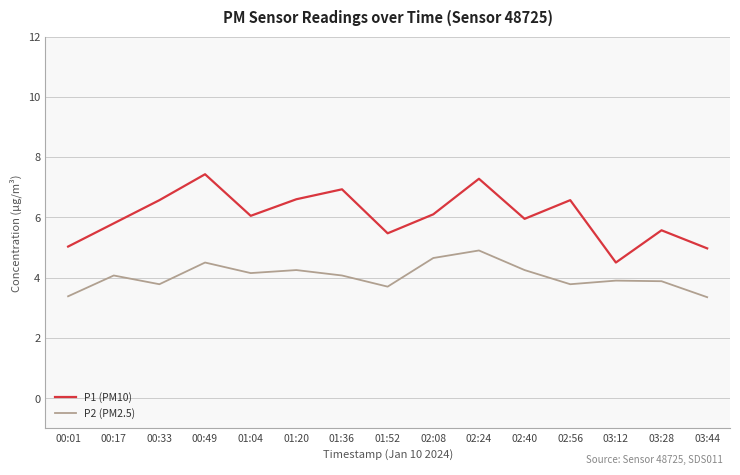

Rank the series at 01:52 from highest to lowest value.

P1 (PM10), P2 (PM2.5)